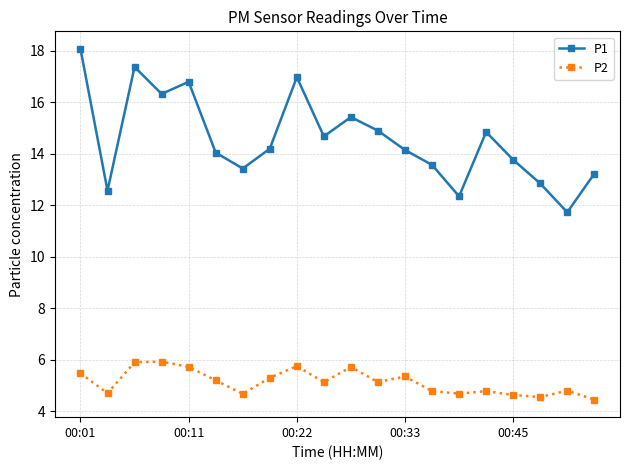

What is the value of the P2 point at the 16th from the left?

4.8